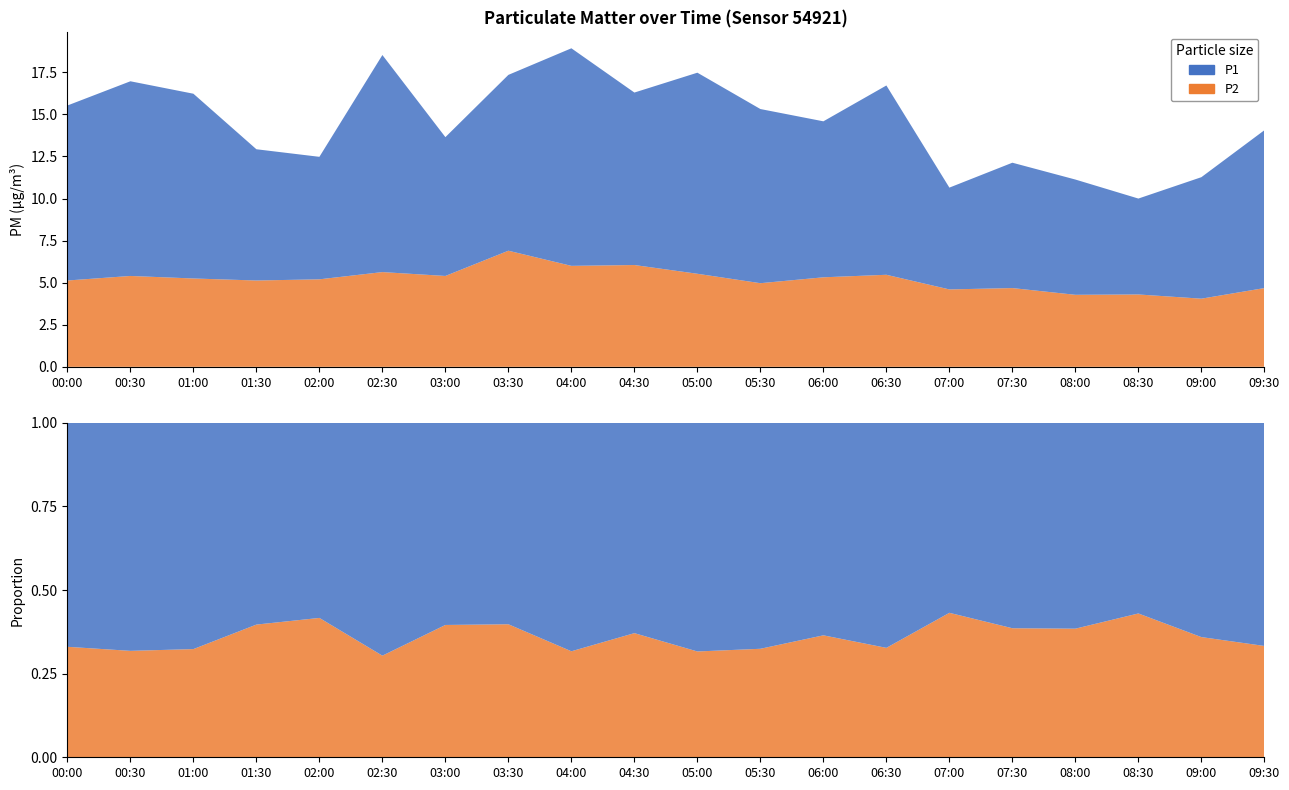

Reading left to right, transcribe all the data shown in this chart.

P1: 00:00=10.4	00:30=11.6	01:00=11.0	01:30=7.8	02:00=7.3	02:30=12.9	03:00=8.2	03:30=10.4	04:00=12.9	04:30=10.2	05:00=11.9	05:30=10.3	06:00=9.3	06:30=11.2	07:00=6.0	07:30=7.5	08:00=6.8	08:30=5.7	09:00=7.2	09:30=9.4
P2: 00:00=5.1	00:30=5.4	01:00=5.2	01:30=5.1	02:00=5.2	02:30=5.6	03:00=5.4	03:30=6.9	04:00=6.0	04:30=6.0	05:00=5.5	05:30=5.0	06:00=5.3	06:30=5.5	07:00=4.6	07:30=4.7	08:00=4.3	08:30=4.3	09:00=4.0	09:30=4.7